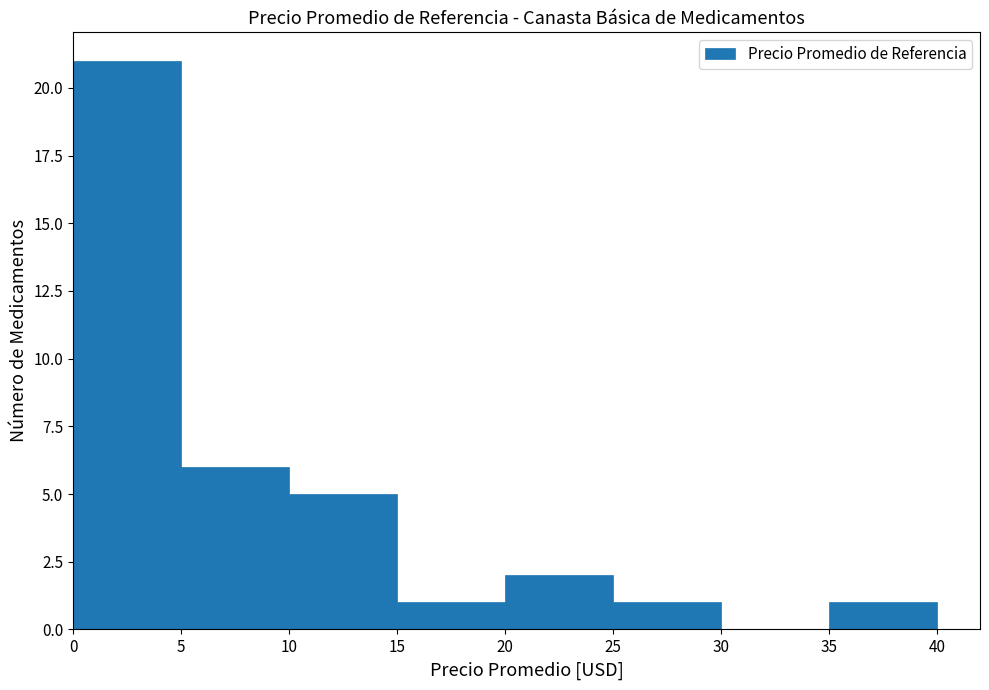

How tall is the bar that spans 15 to 20 on the x-axis? The values are not printed on the chart, so give them approximately, as read against the axis.

1